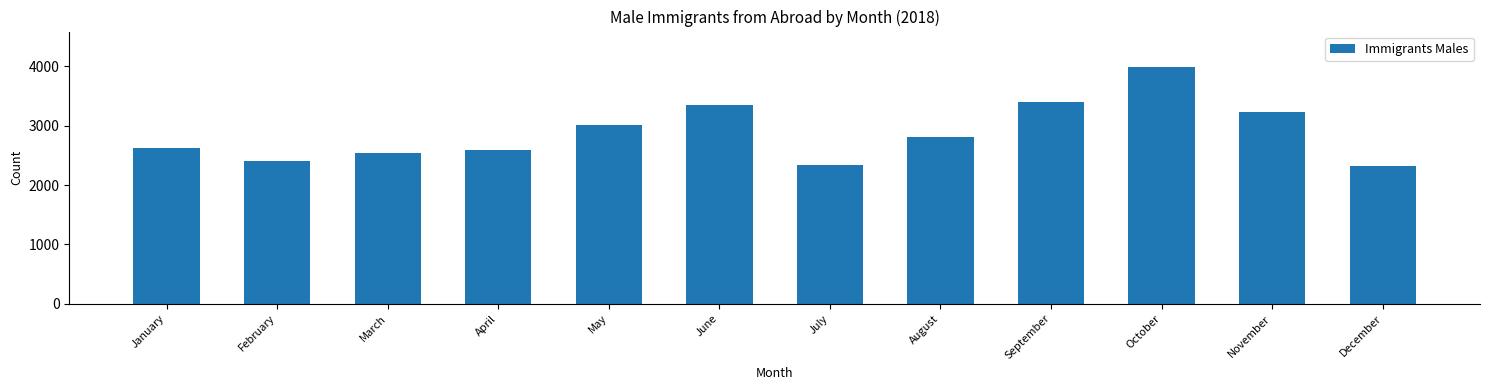

What is the approximate value at March?

2543